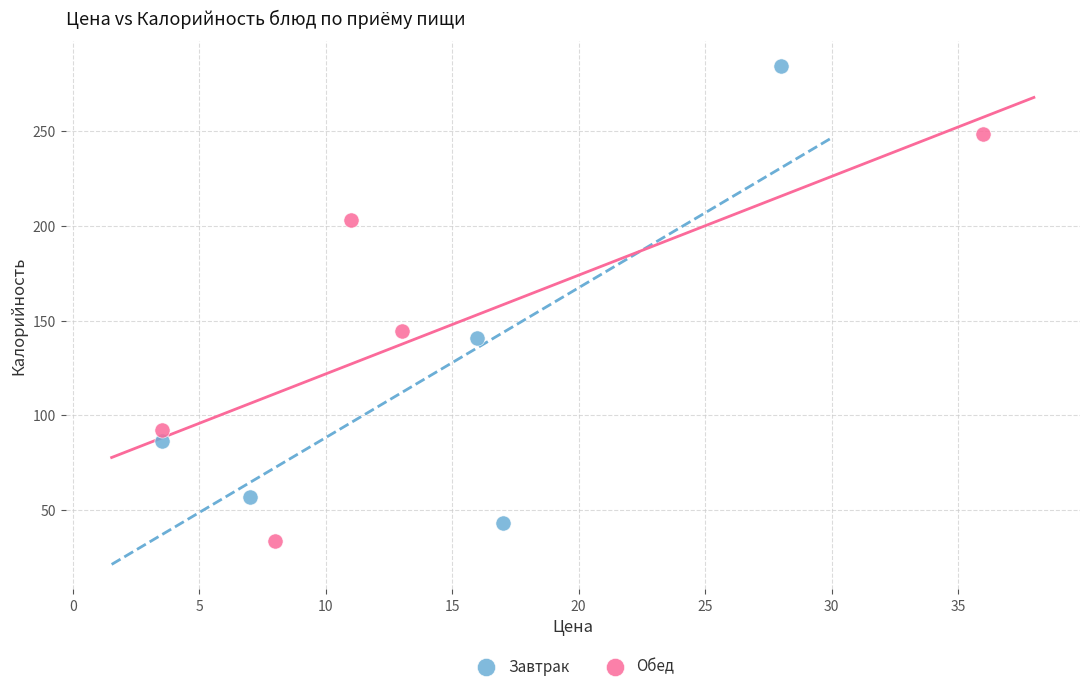

Which series contains the highest Y value?

Завтрак